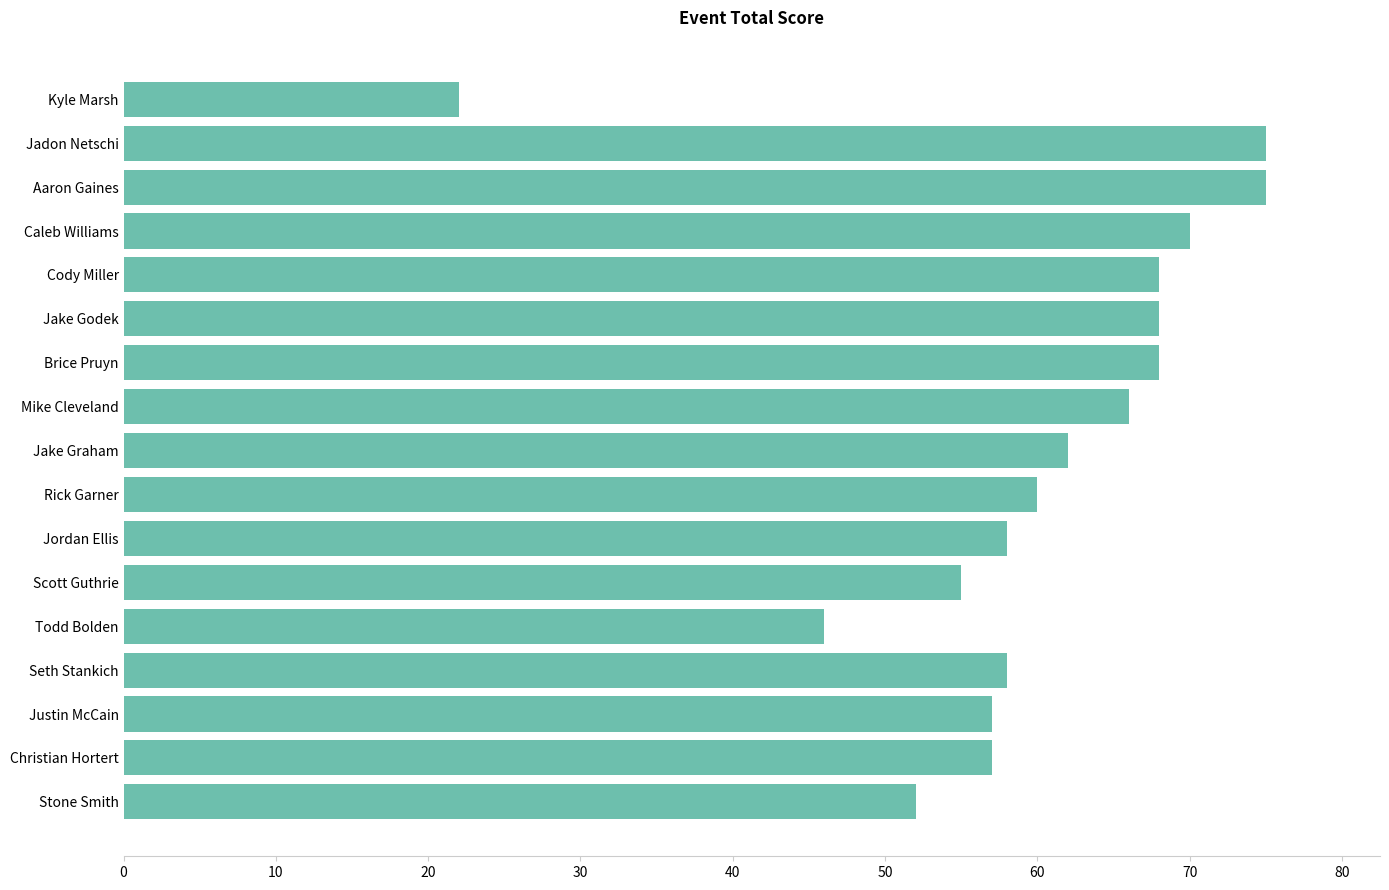

Which label corresponds to the smallest value in the chart?

Kyle Marsh